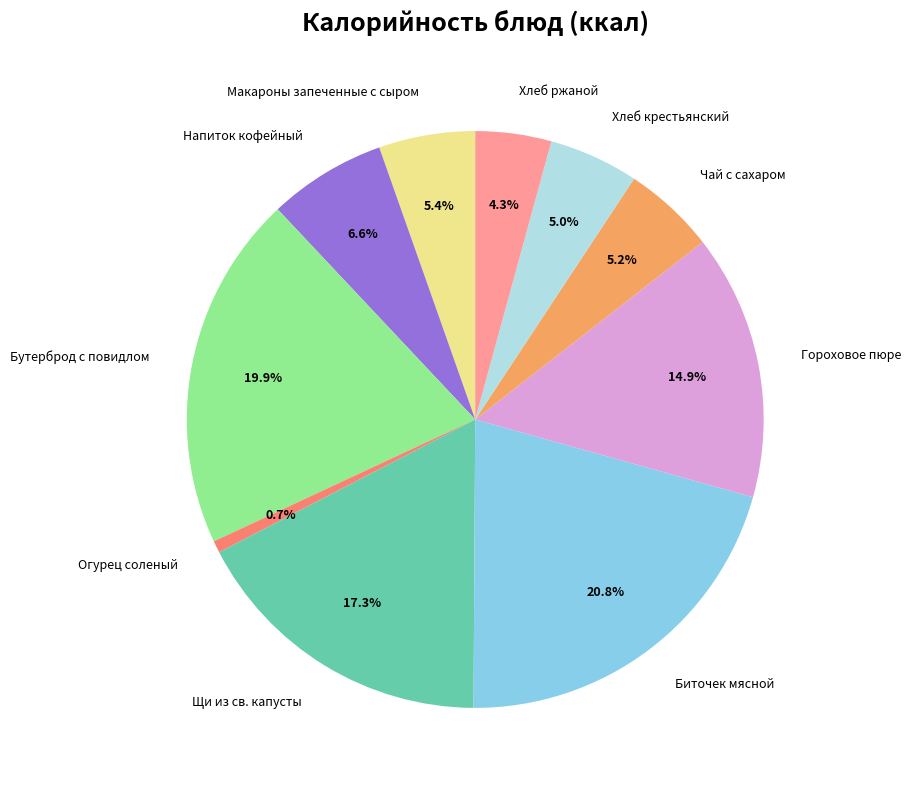

To the nearest percent, what is the difference between the largest and smallest slice percentages?

20%